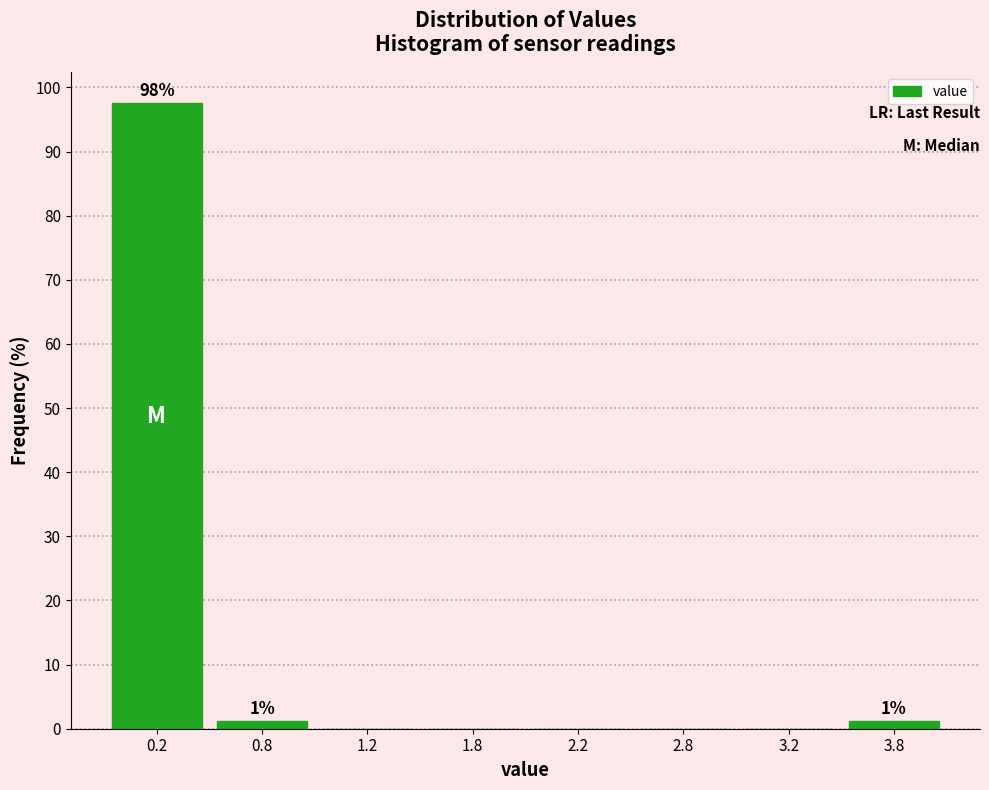

What is the maximum value shown in the chart?

97.5